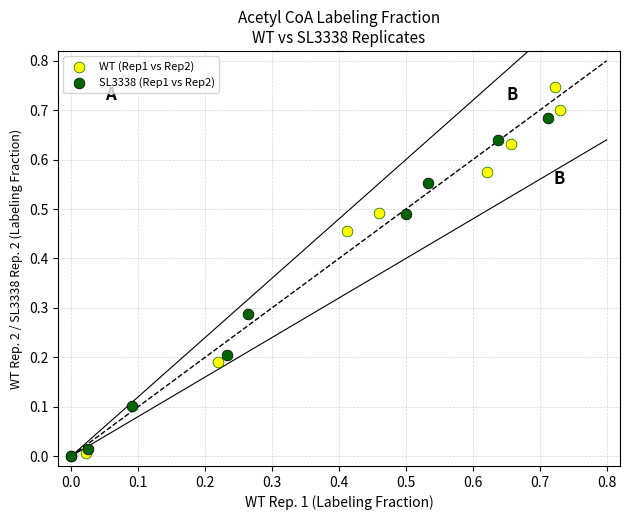

Which series reaches the maximum Y coordinate?

WT (Rep1 vs Rep2)